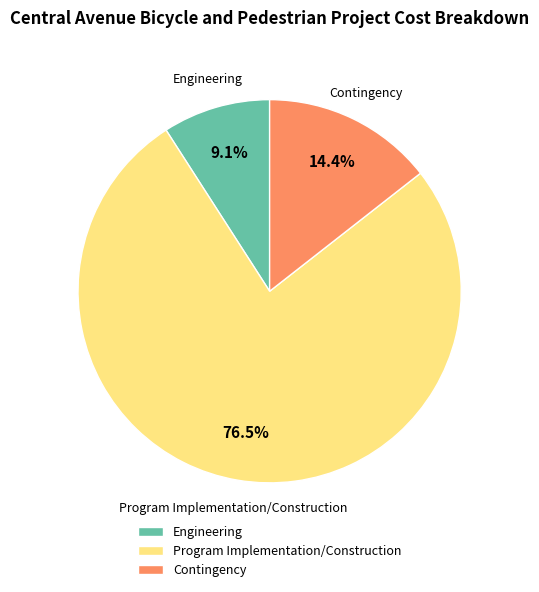

To the nearest percent, what portion does Engineering represent?

9%